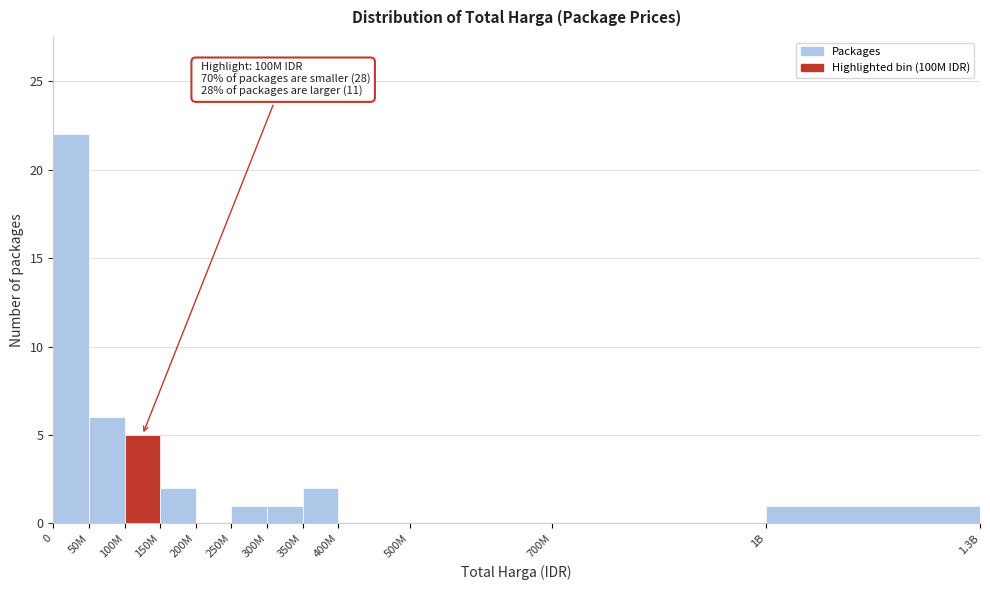

Reading left to right, list all the values displayed in this chart.

0=22	50M=6	100M=5	150M=2	200M=0	250M=1	300M=1	350M=2	400M=0	500M=0	700M=0	1B=1